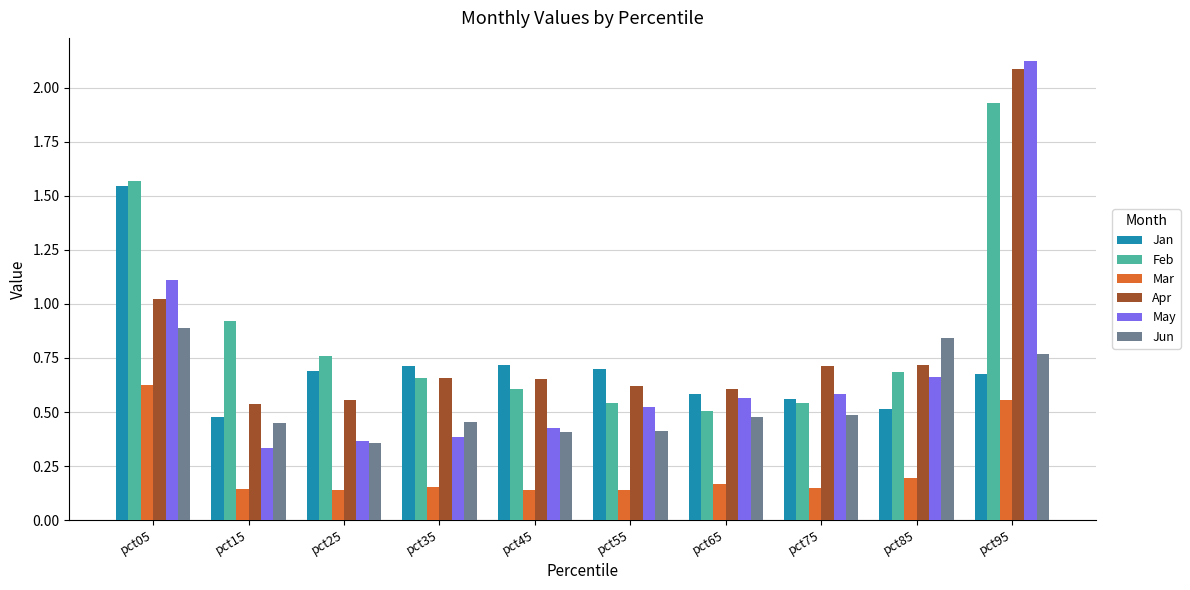

What is the total value across all series at pct05?

6.8